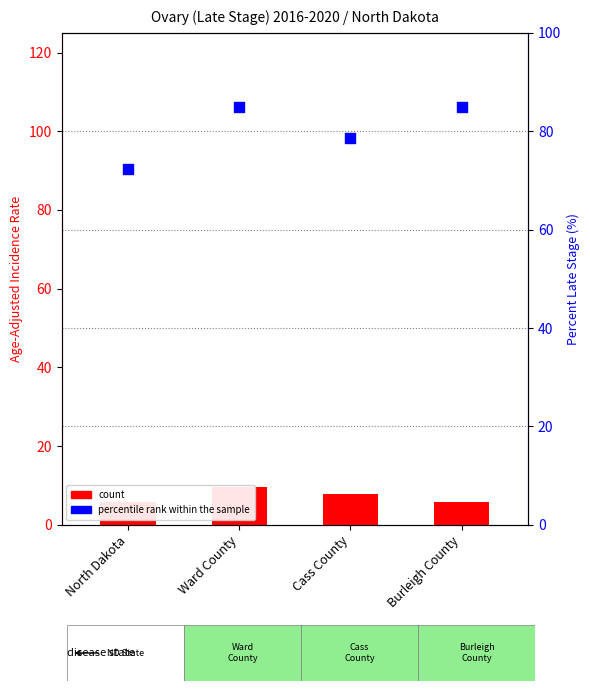

At how many categories does at least one series exceed 27?

4